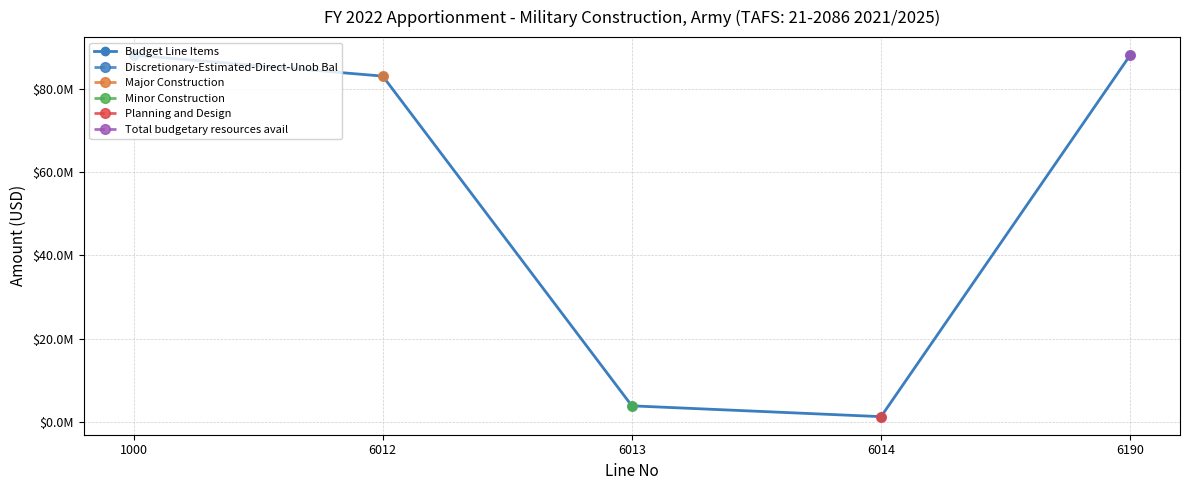

What is the ratio of the value at 6012 to the value at 6190?

0.9